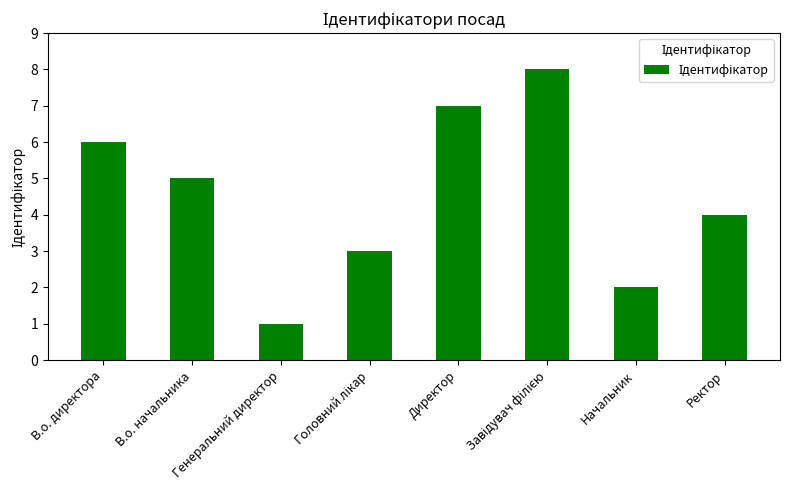

The value at Начальник is 2. True or false?

True